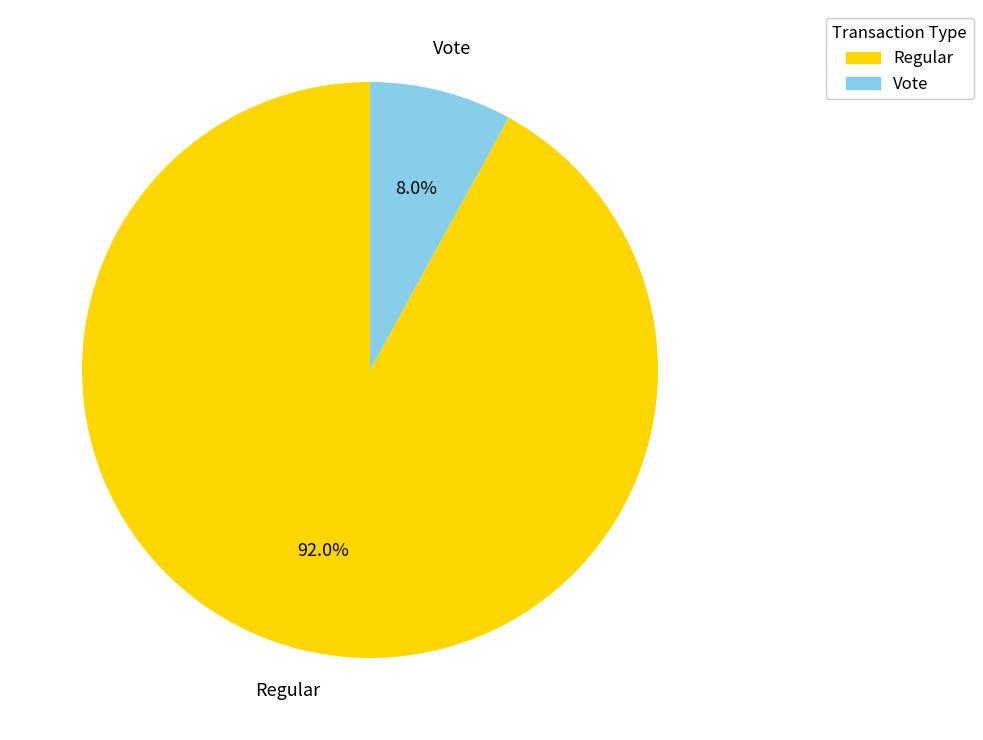

To the nearest percent, what percentage of the pie is Vote?

8%